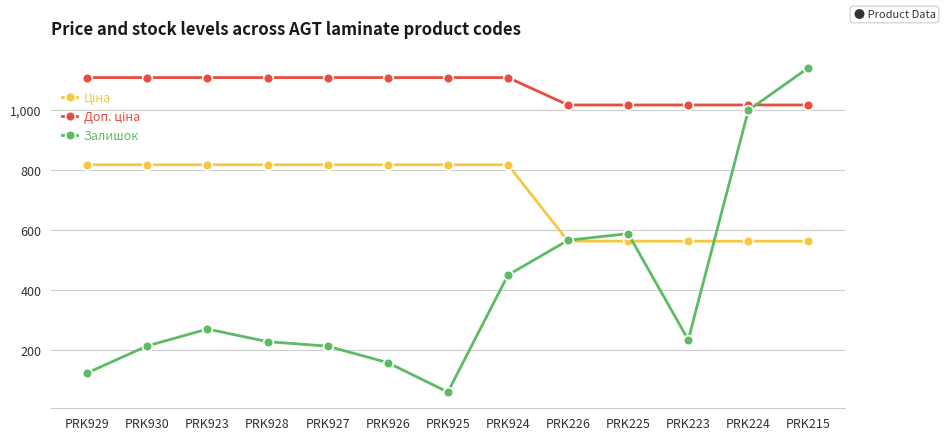

Where is Залишок nearest to the value 601?

PRK225